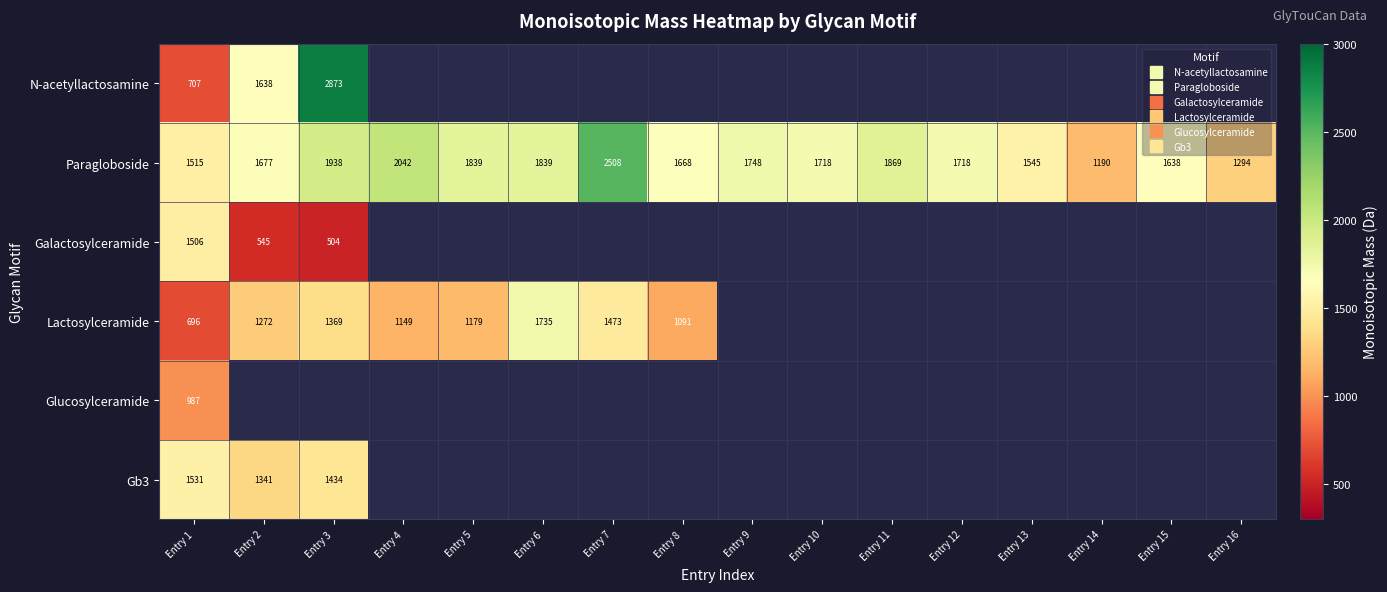

What is the lowest value of the N-acetyllactosamine series?

707.2